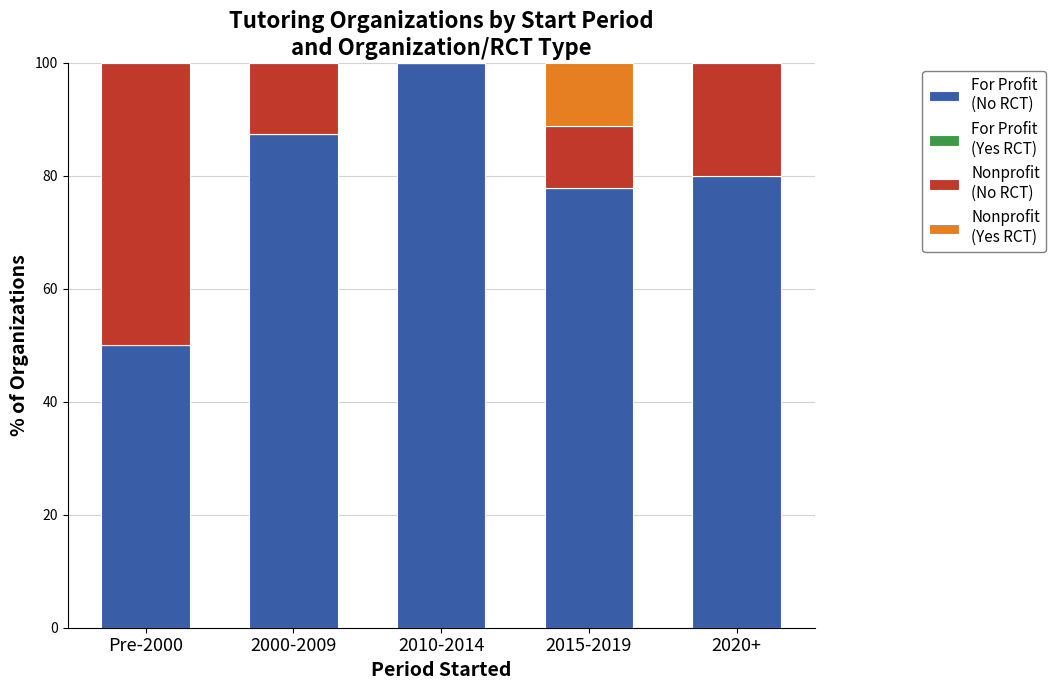

What is the total value across all series at 2010-2014?

100.0